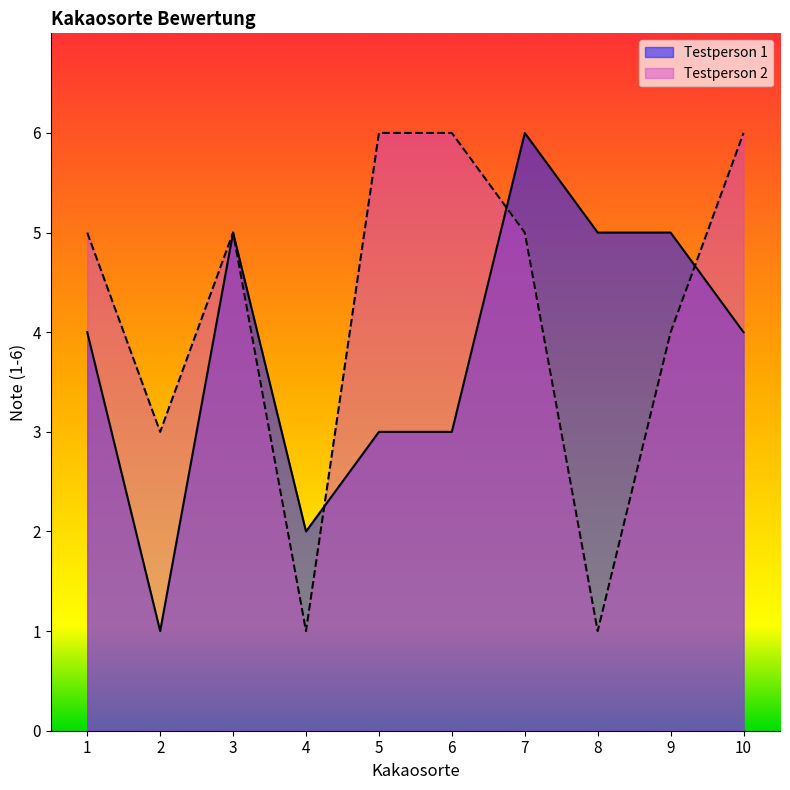

Which label corresponds to the largest value in the chart?

7